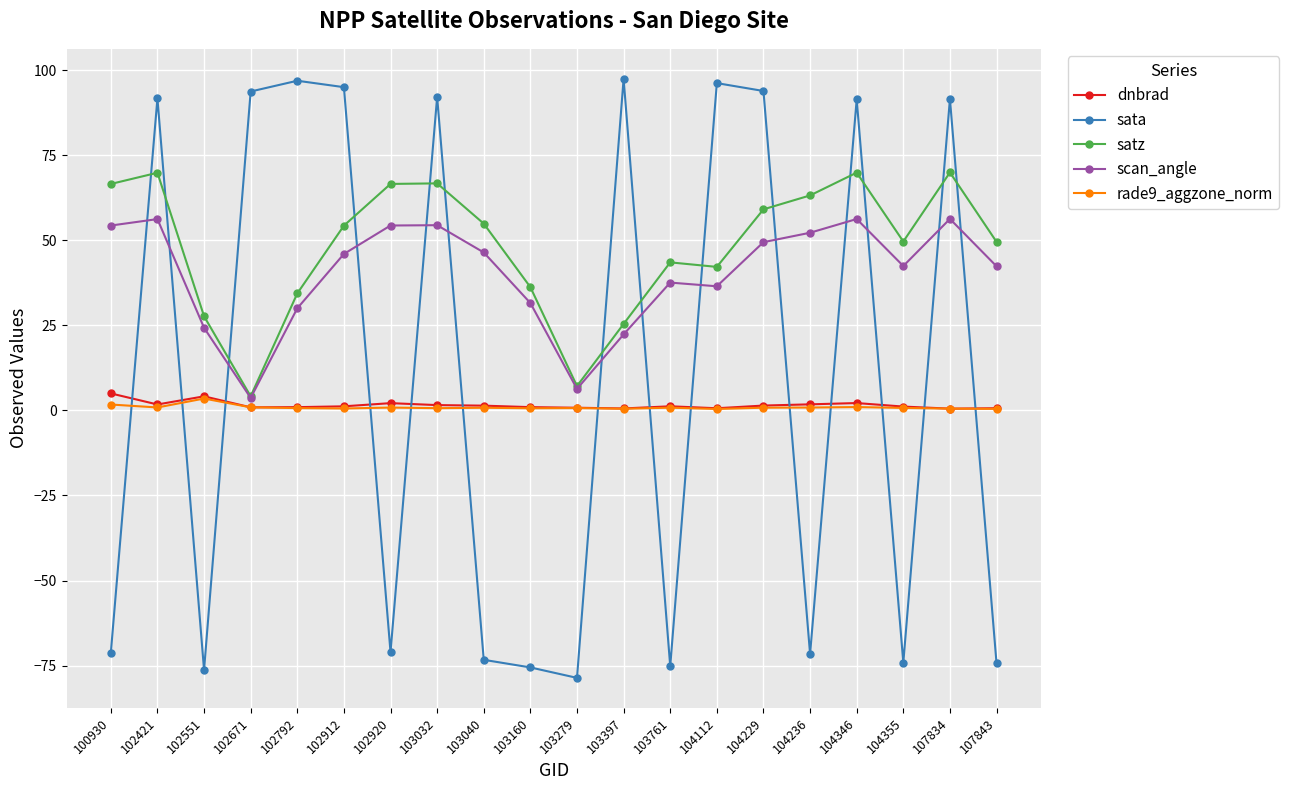

Between which two adjacent categories do sata and satz first intersect?

100930 and 102421